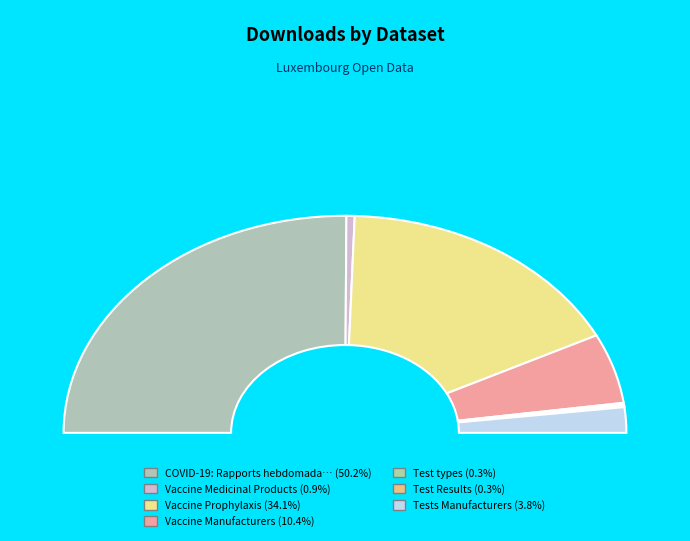

Rank the categories by value from lowest to highest.

Test types, Test Results, Vaccine Medicinal Products, Tests Manufacturers, Vaccine Manufacturers, Vaccine Prophylaxis, COVID-19: Rapports hebdomadaires